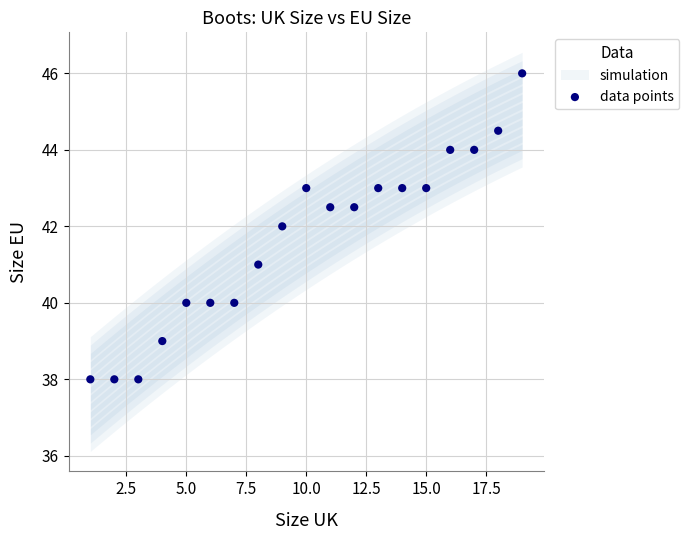

What is the range of Y values (max minus min)?

8.0